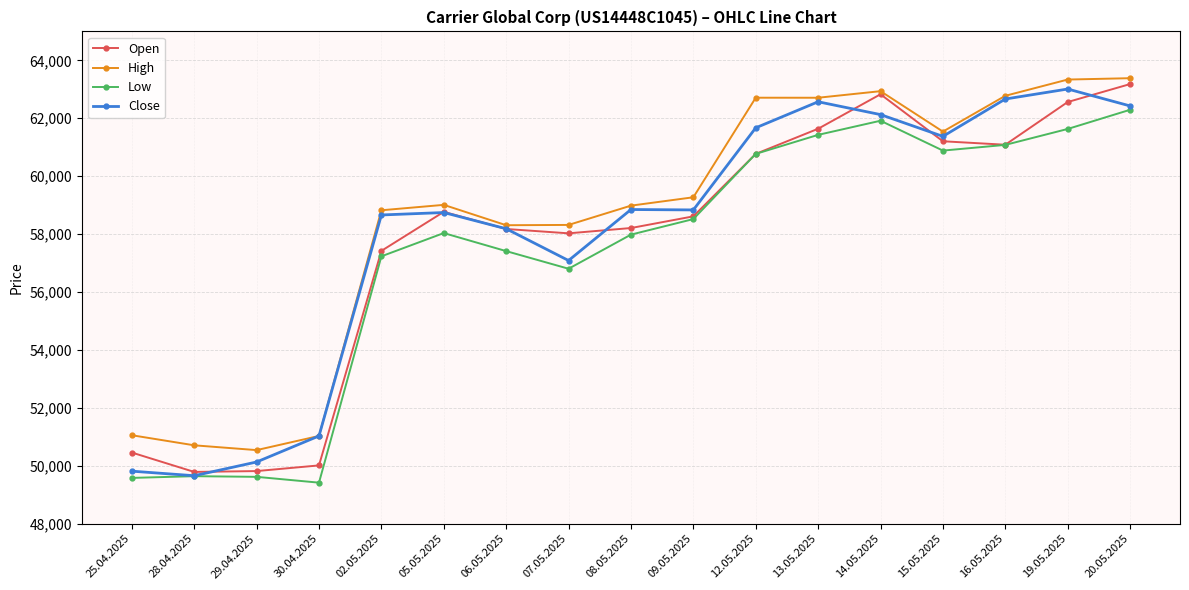

What is the spread (max minus min) of values at 13.05.2025?

1282